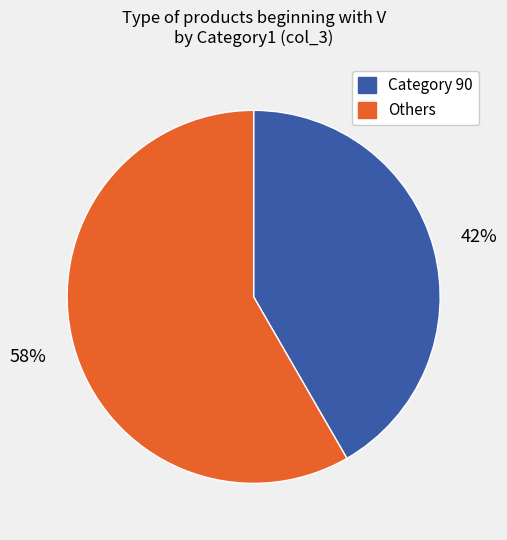

Count the number of slices in the pie.

2